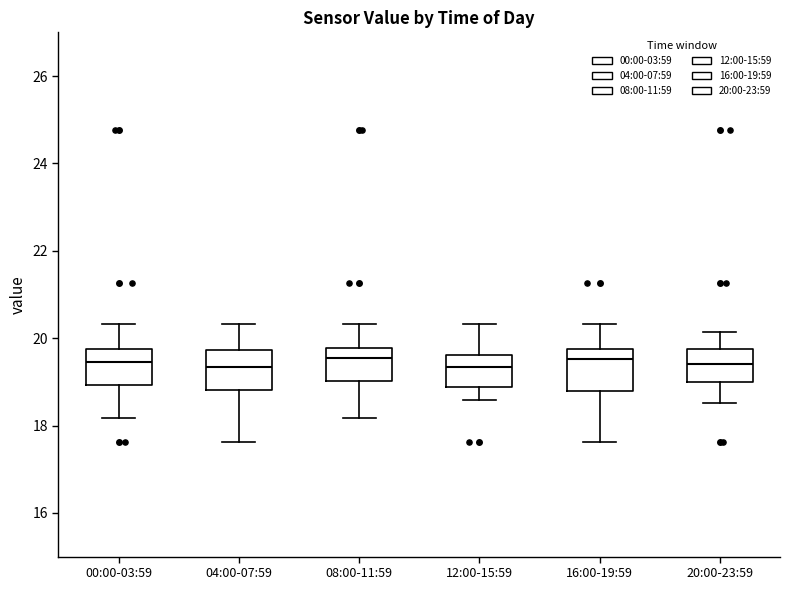

Reading left to right, read every box against the y-axis: the position of its median line, the range the box covers, and the ends of its whiskers. The values are not printed on the chart, so give them approximately, as read against the axis.

00:00-03:59: median 19.4, box 19.0 to 19.8, whiskers 18.2 to 20.4
04:00-07:59: median 19.4, box 18.8 to 19.8, whiskers 17.6 to 20.4
08:00-11:59: median 19.6, box 19.0 to 19.8, whiskers 18.2 to 20.4
12:00-15:59: median 19.4, box 18.8 to 19.6, whiskers 18.6 to 20.4
16:00-19:59: median 19.6, box 18.8 to 19.8, whiskers 17.6 to 20.4
20:00-23:59: median 19.4, box 19.0 to 19.8, whiskers 18.6 to 20.2